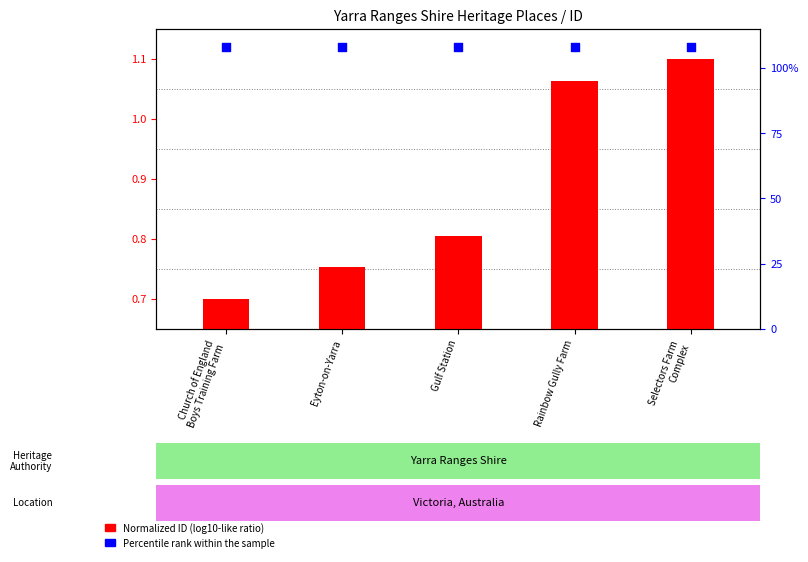

Which series has the largest total across all categories?

Percentile rank within sample